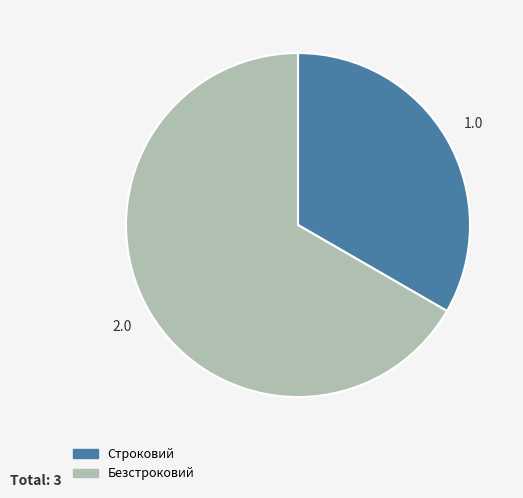

Rank the categories by value from highest to lowest.

Безстроковий, Строковий